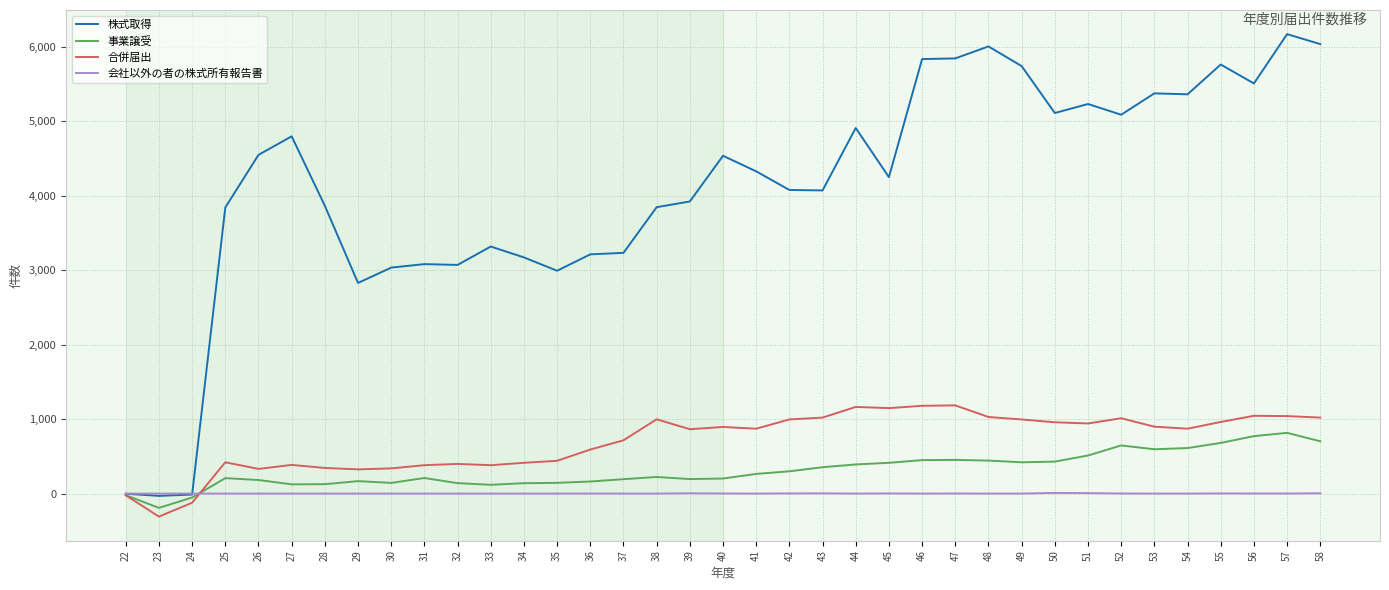

Count the number of data series in this chart.

4